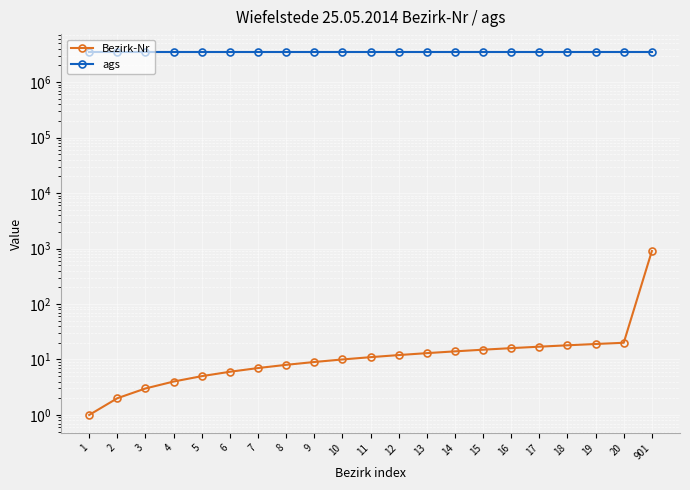

How many values in the Bezirk-Nr series are below 11?

10